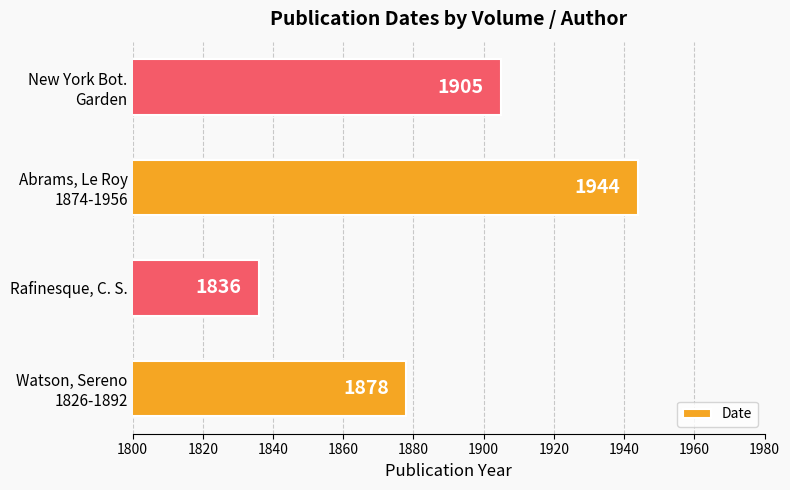

What is the difference between the maximum and minimum values?

108